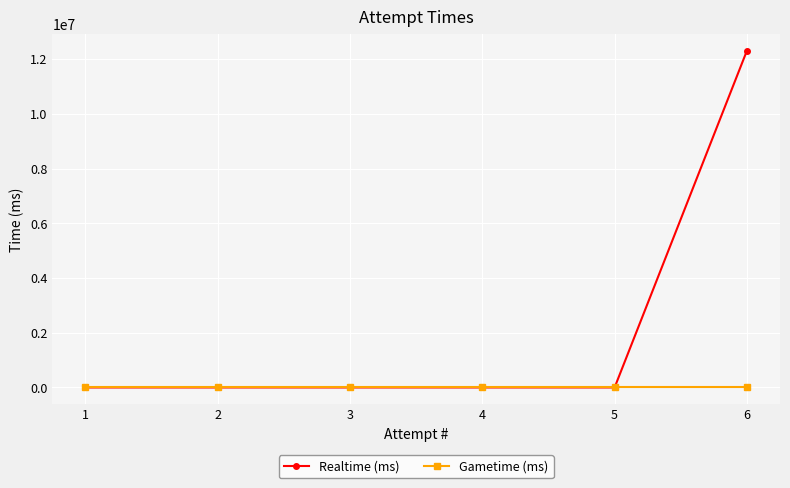

True or false: Gametime (ms) and Realtime (ms) cross at least once.

False